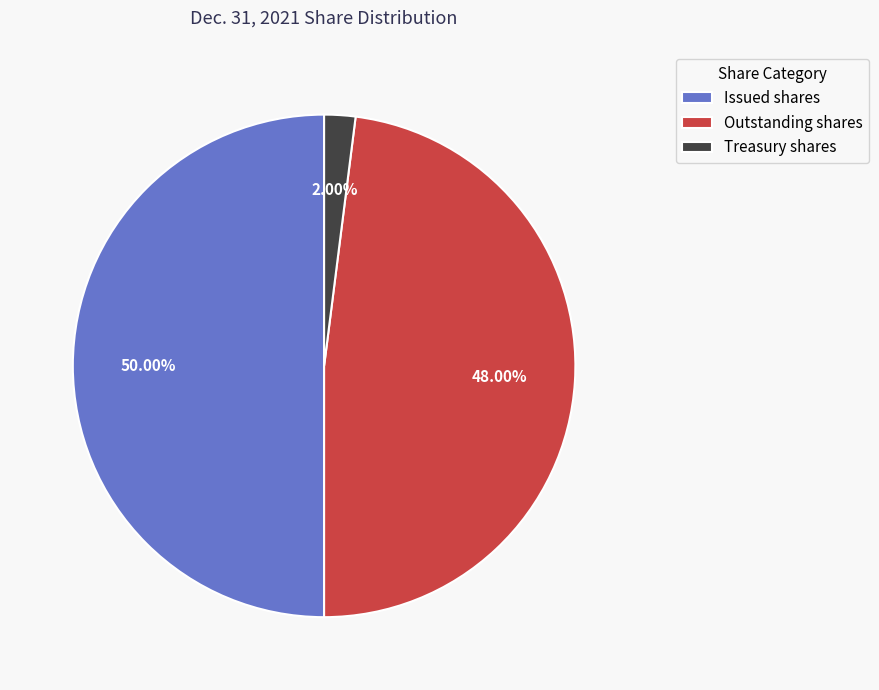

Is the sum of Treasury shares and Issued shares greater than half?

Yes